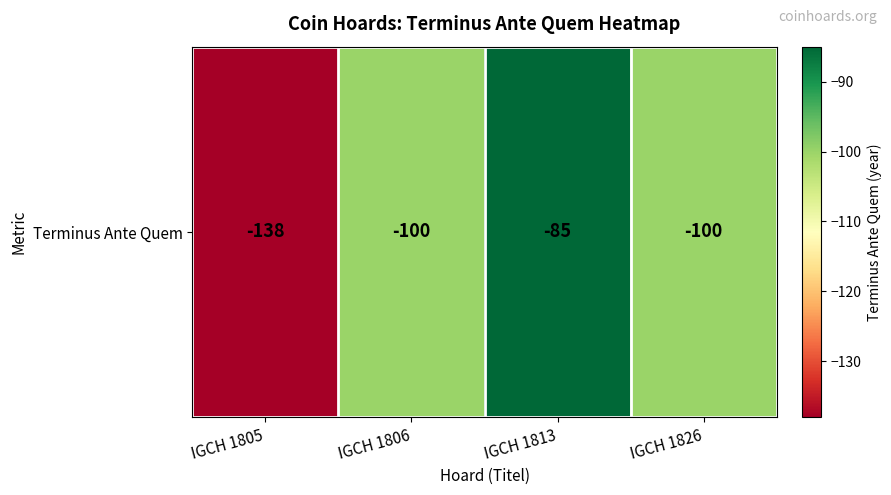

At which label does the data first exceed -100?

IGCH 1813